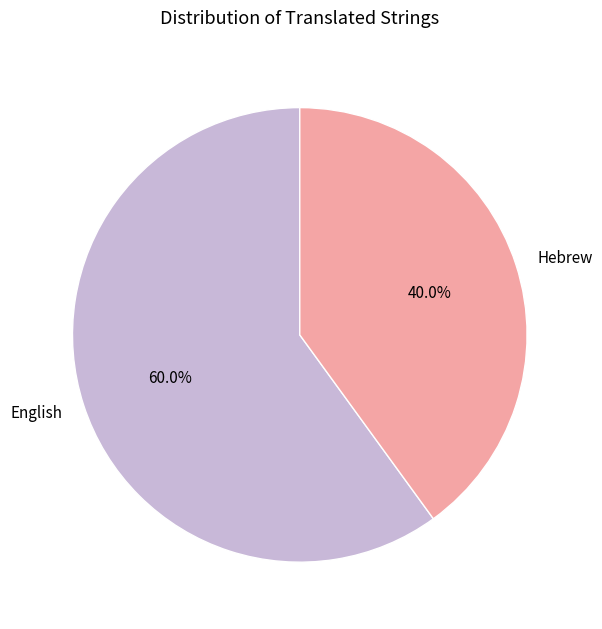

To the nearest percent, what is the combined percentage of Hebrew and English?

100%